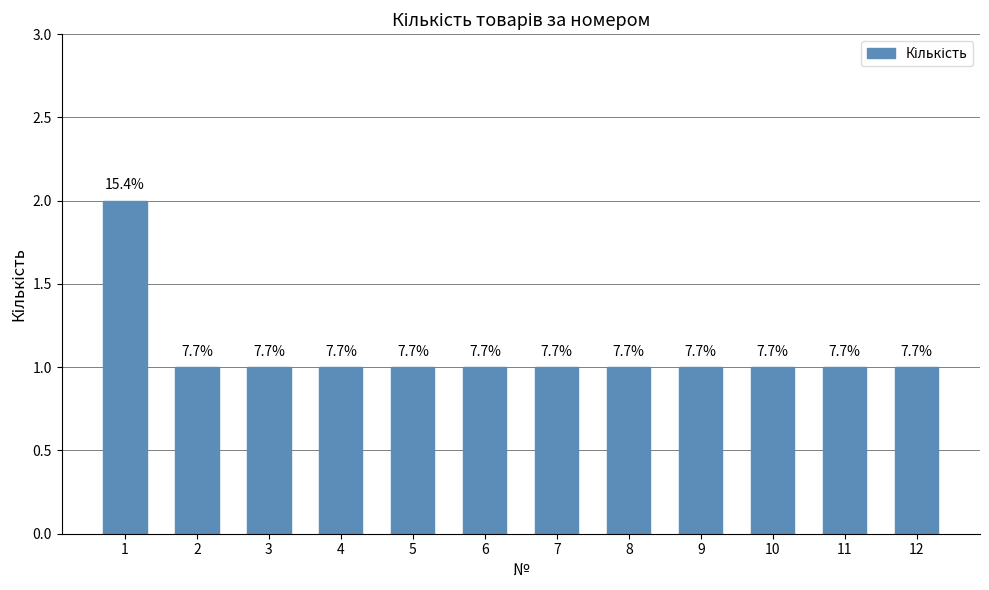

What is the difference between the maximum and minimum values?

1